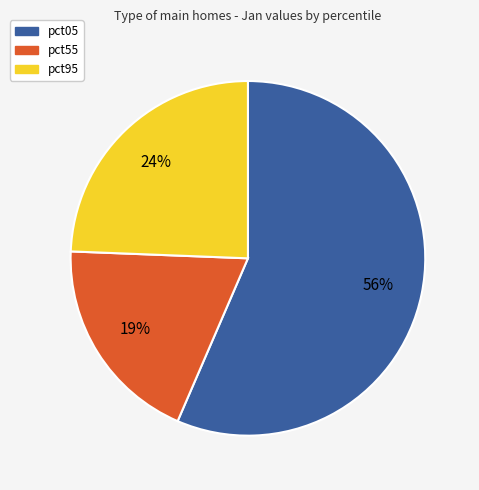

Does any single category account for the majority?

Yes